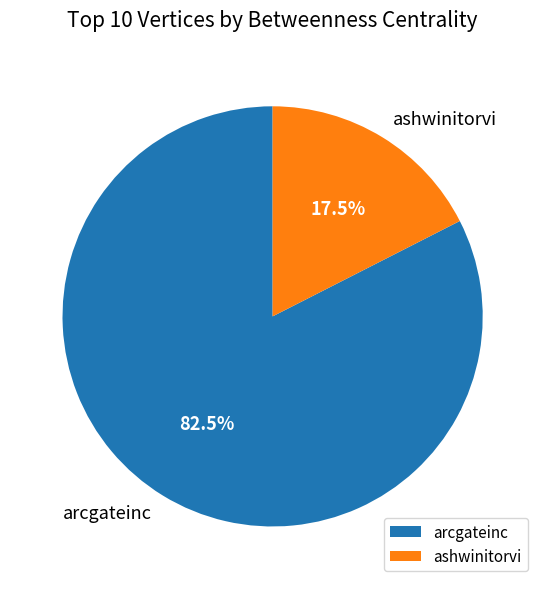

To the nearest percent, what is the combined percentage of arcgateinc and ashwinitorvi?

100%